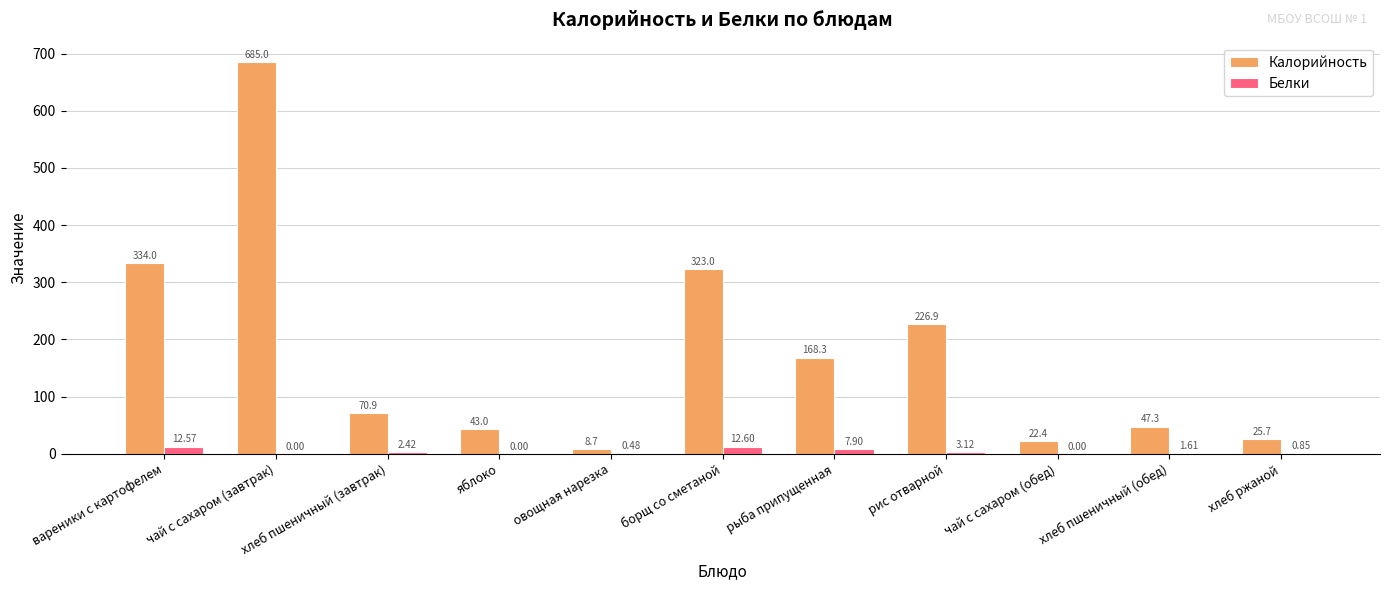

Where is Калорийность nearest to the value 346?

вареники с картофелем